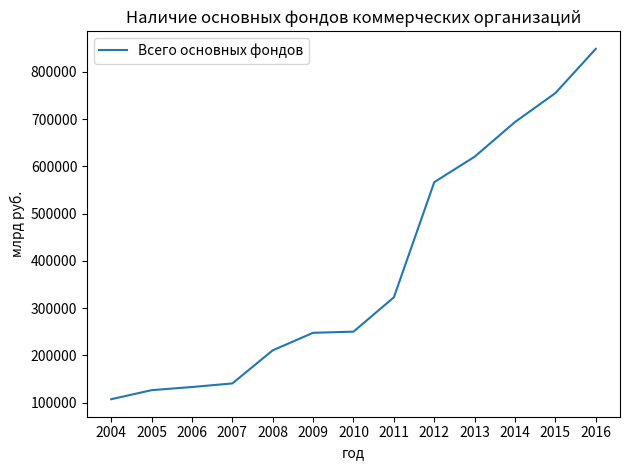

What is the difference between the values at 2012 and 2013?

53872.9